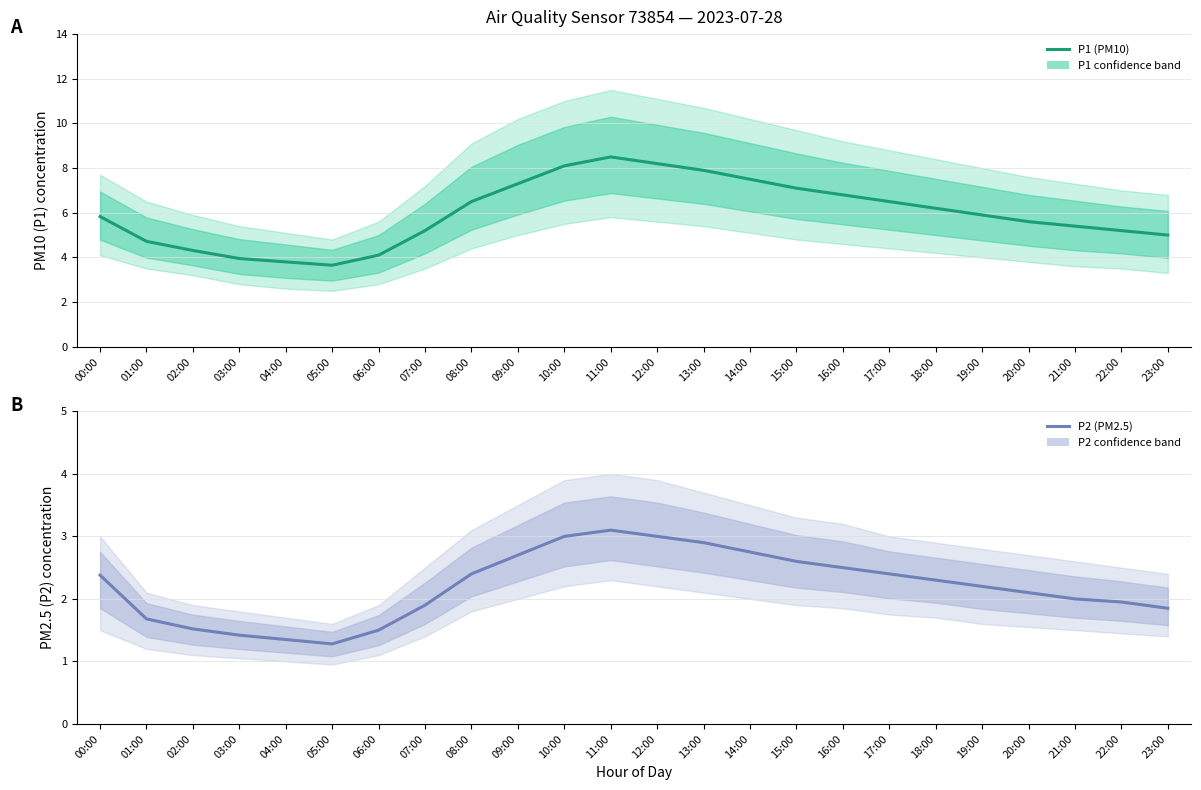

At 22:00, list the series in order from largest to smallest.

P1 (PM10), P2 (PM2.5)